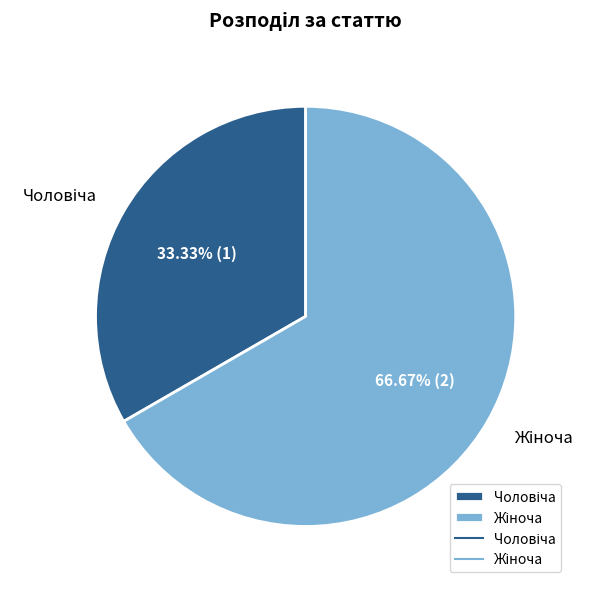

Does any single category account for the majority?

Yes